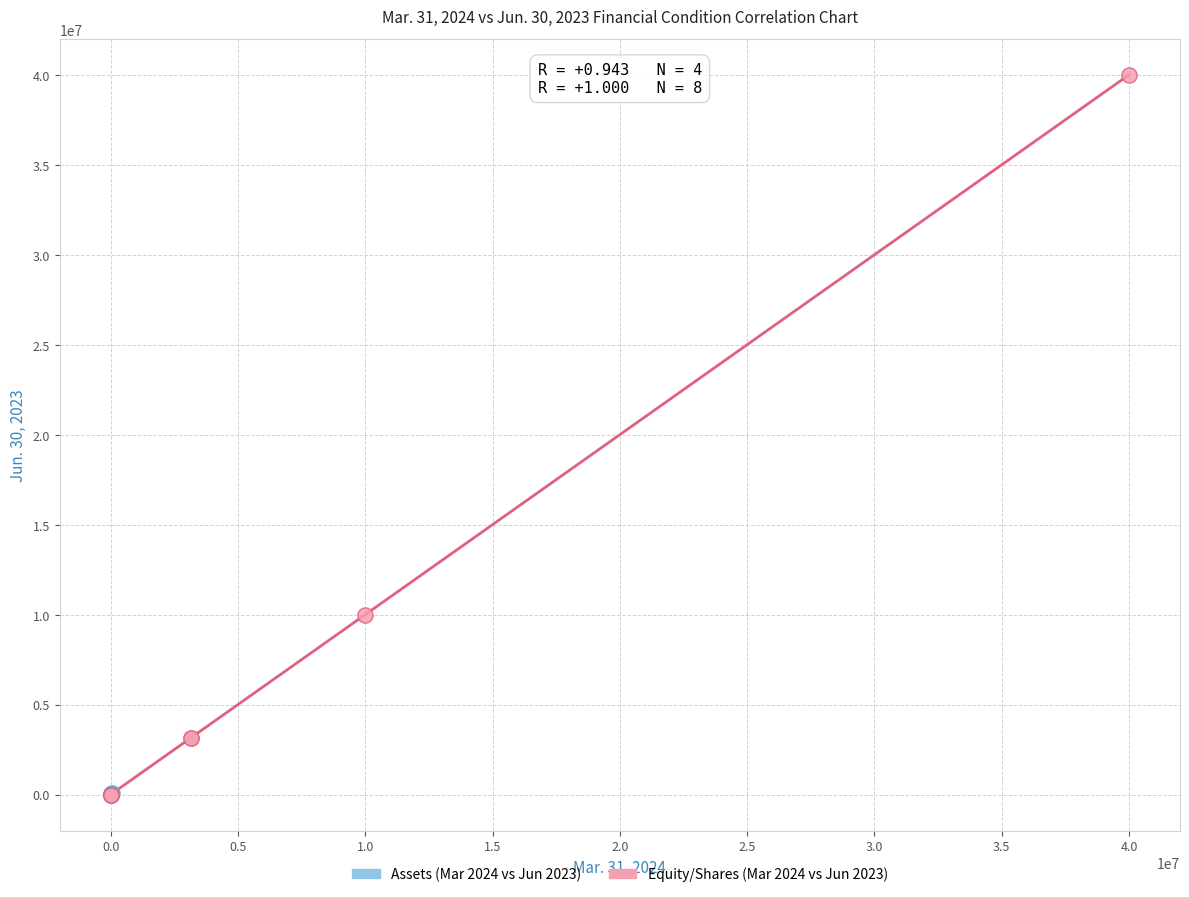

Which series contains the highest Y value?

Equity/Shares (Mar 2024 vs Jun 2023)